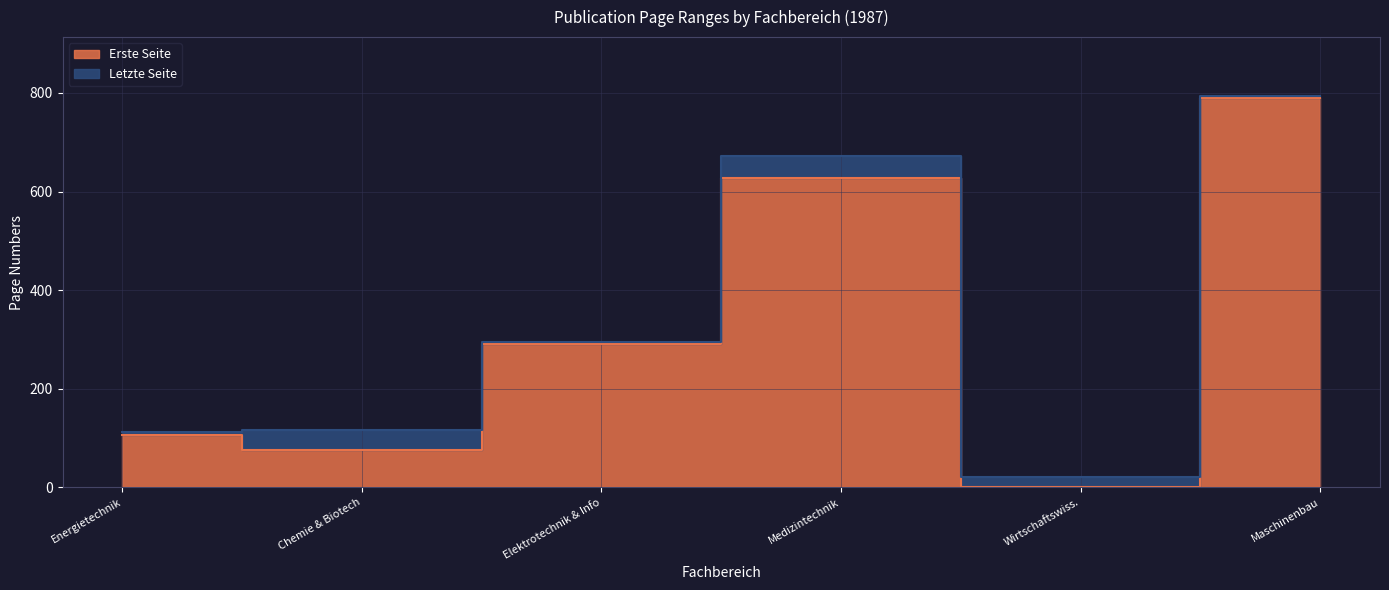

Reading left to right, transcribe all the data shown in this chart.

Erste Seite: 106	75	291	628	1	790
Letzte Seite: 112	116	295	673	21	794